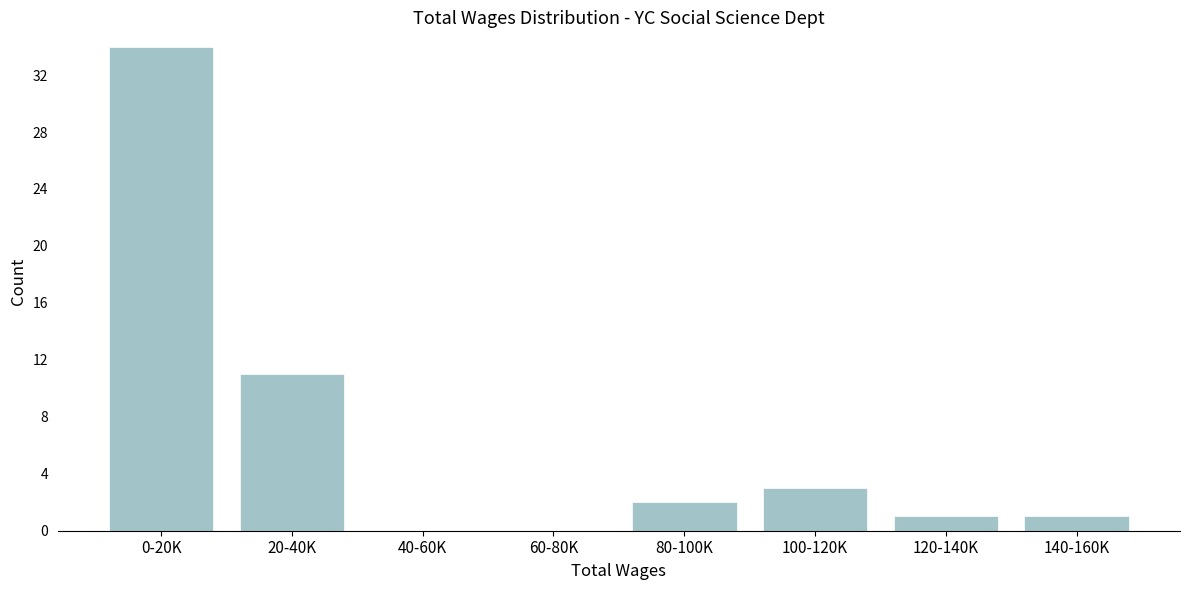

Reading left to right, list all the values displayed in this chart.

0-20K=34	20-40K=11	40-60K=0	60-80K=0	80-100K=2	100-120K=3	120-140K=1	140-160K=1